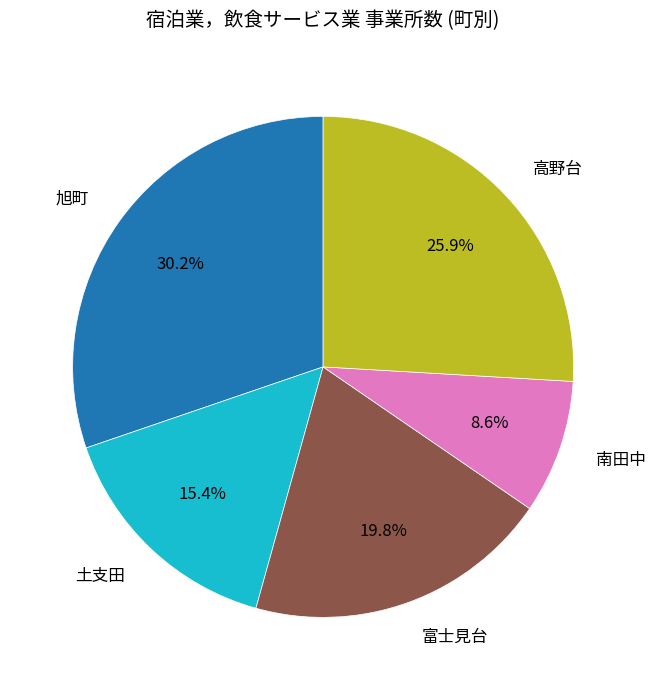

Between 高野台 and 旭町, which is larger?

旭町